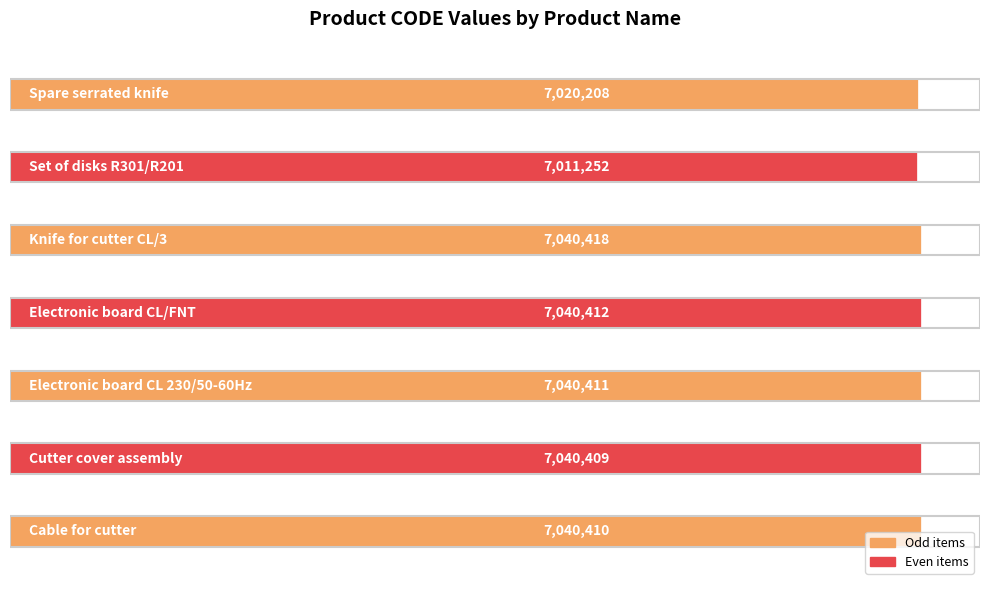

Count the number of categories in the chart.

7